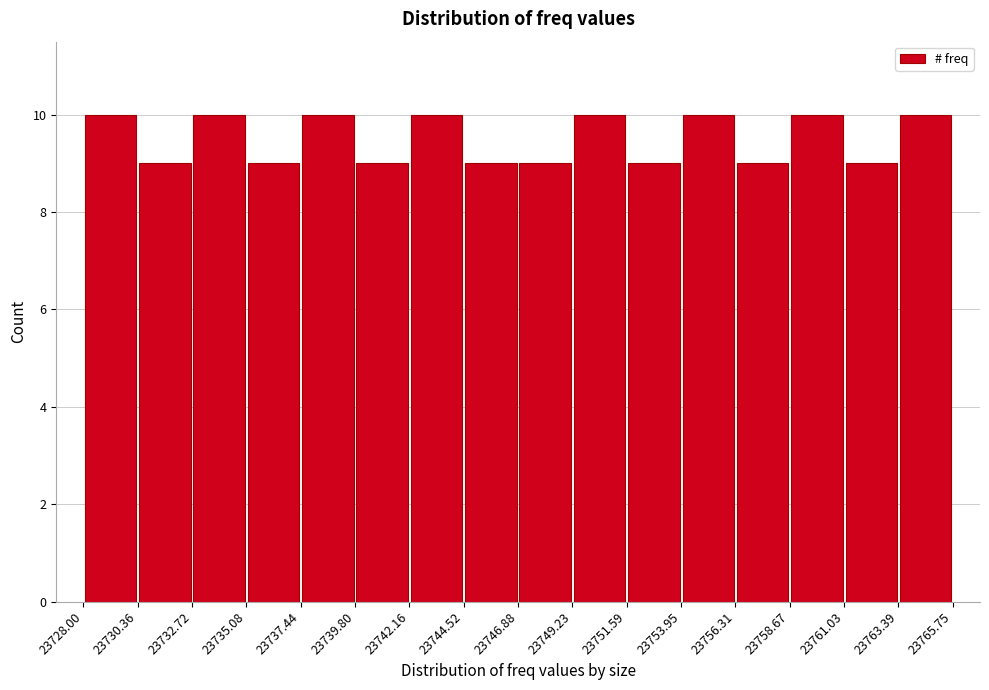

How tall is the bar that spans 23739.80 to 23742.16 on the x-axis? The values are not printed on the chart, so give them approximately, as read against the axis.

9